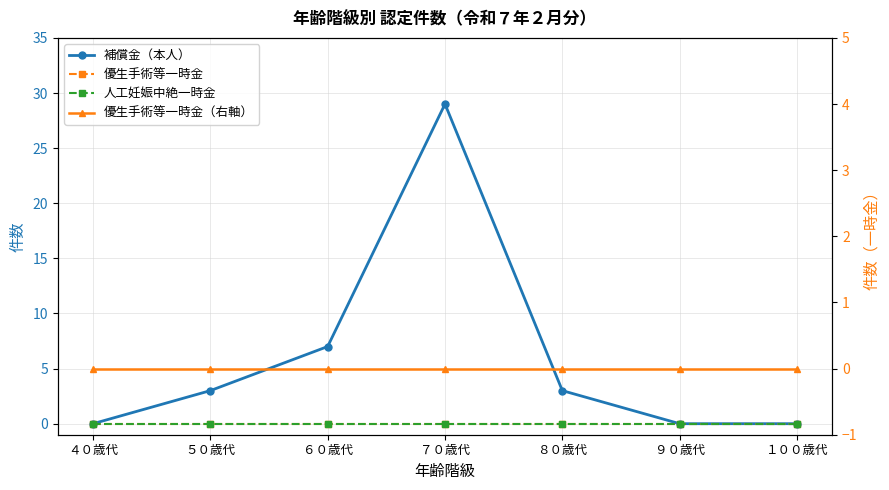

List the labels in order of 優生手術等一時金 value, smallest first.

４０歳代, ５０歳代, ６０歳代, ７０歳代, ８０歳代, ９０歳代, １００歳代